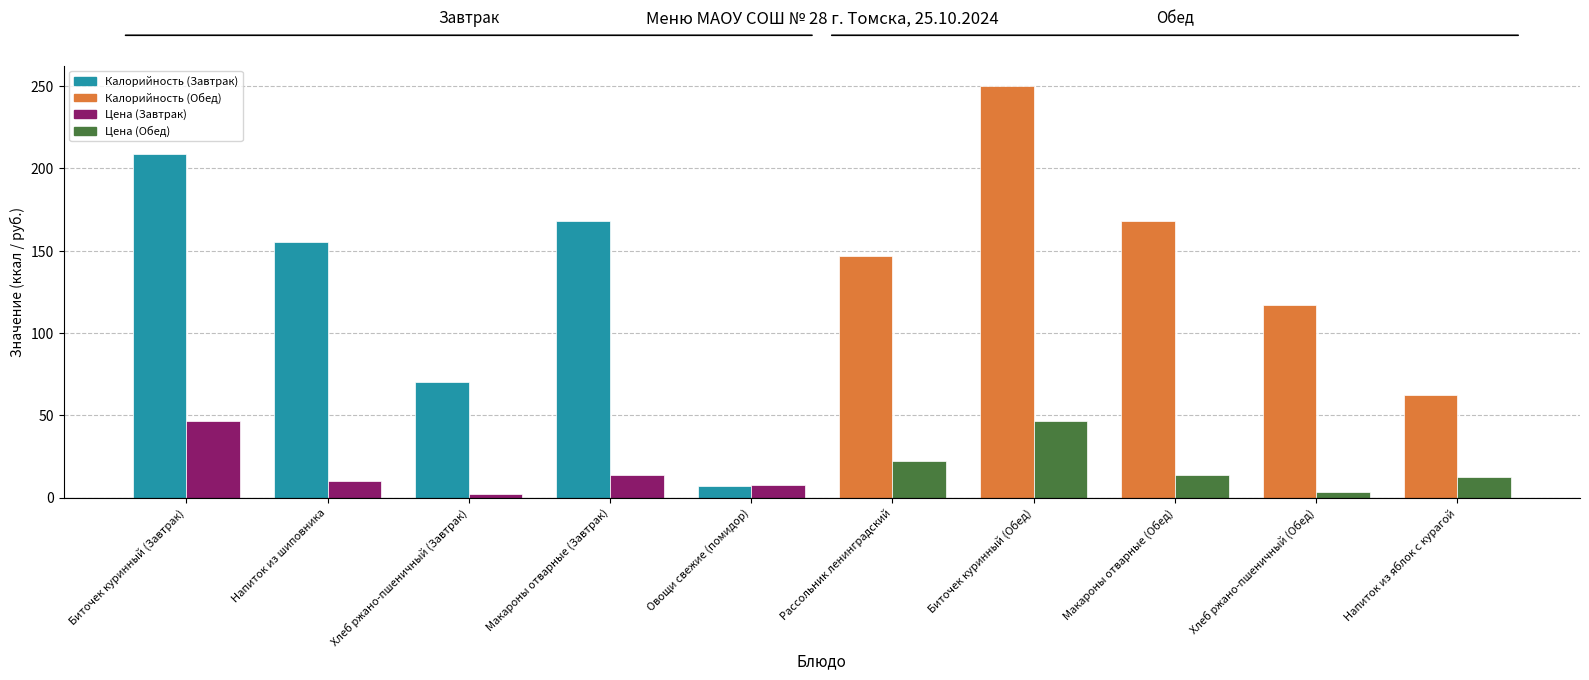

What is the greatest value displayed?

250.0